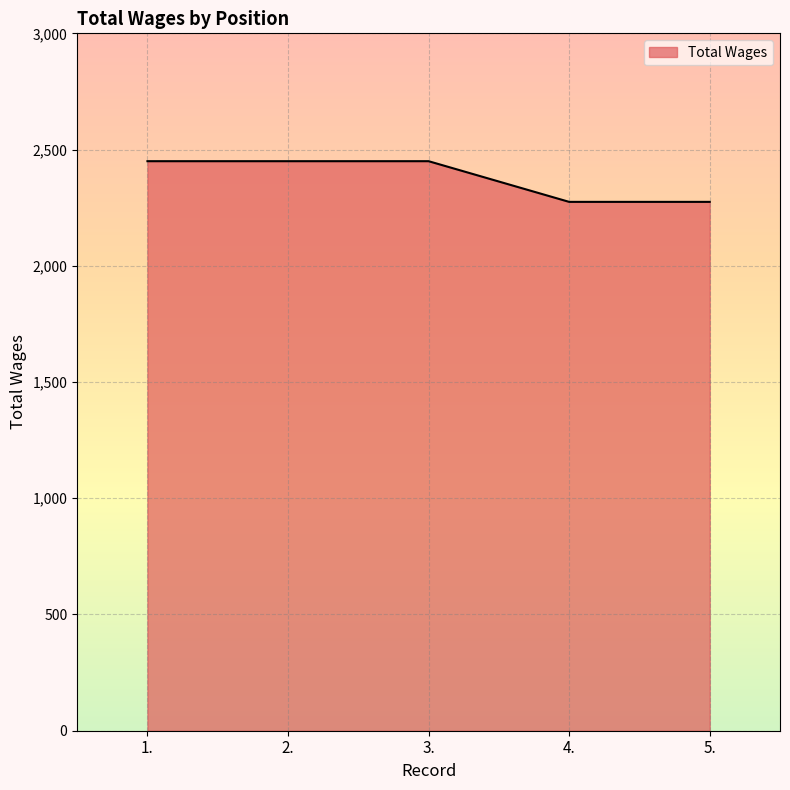

How many values are between 2275 and 2450?

5